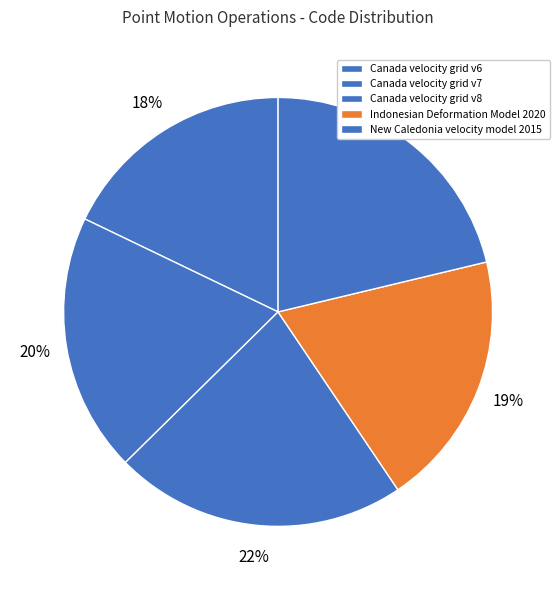

To the nearest percent, what is the combined percentage of New Caledonia velocity model 2015 and Indonesian Deformation Model 2020?

41%